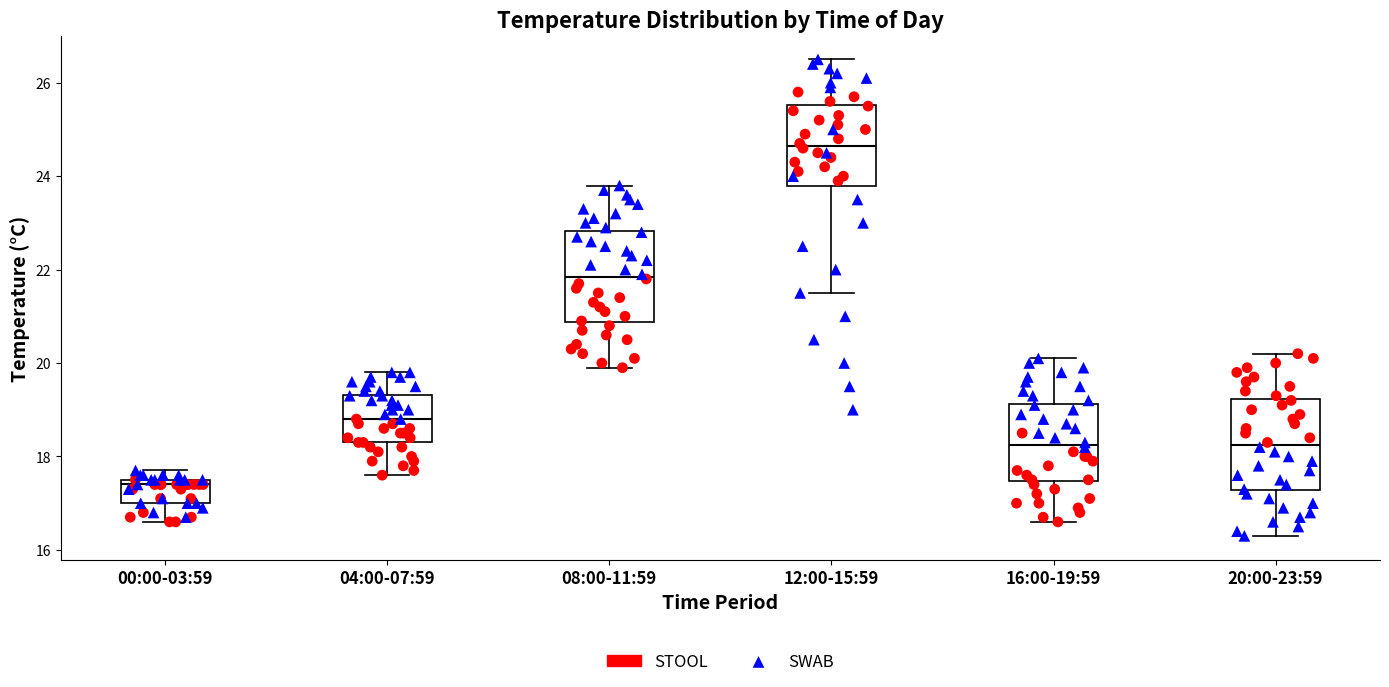

Which box's median line is the highest?

12:00-15:59